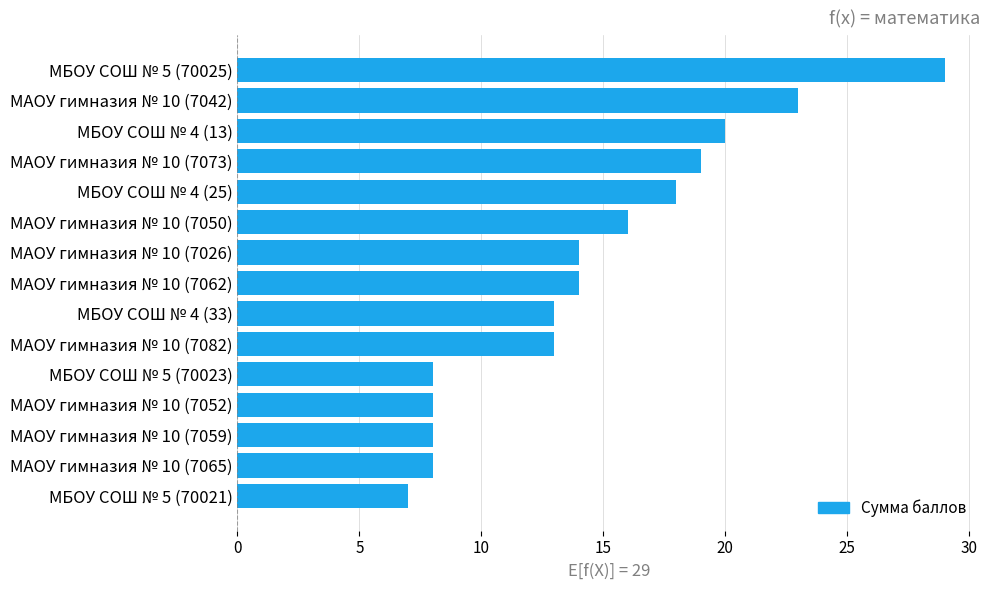

Is it true that the value at МБОУ СОШ № 5 (70025) is 41?

False